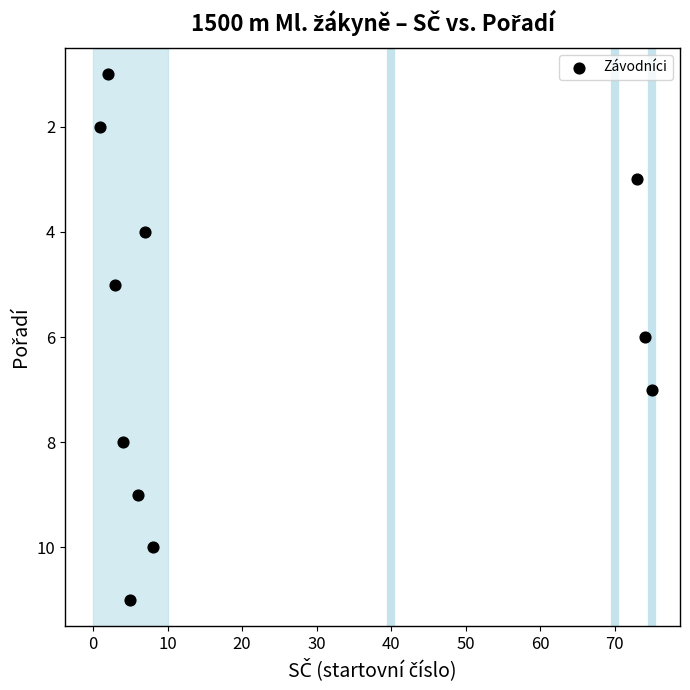

What is the average Y value?

6